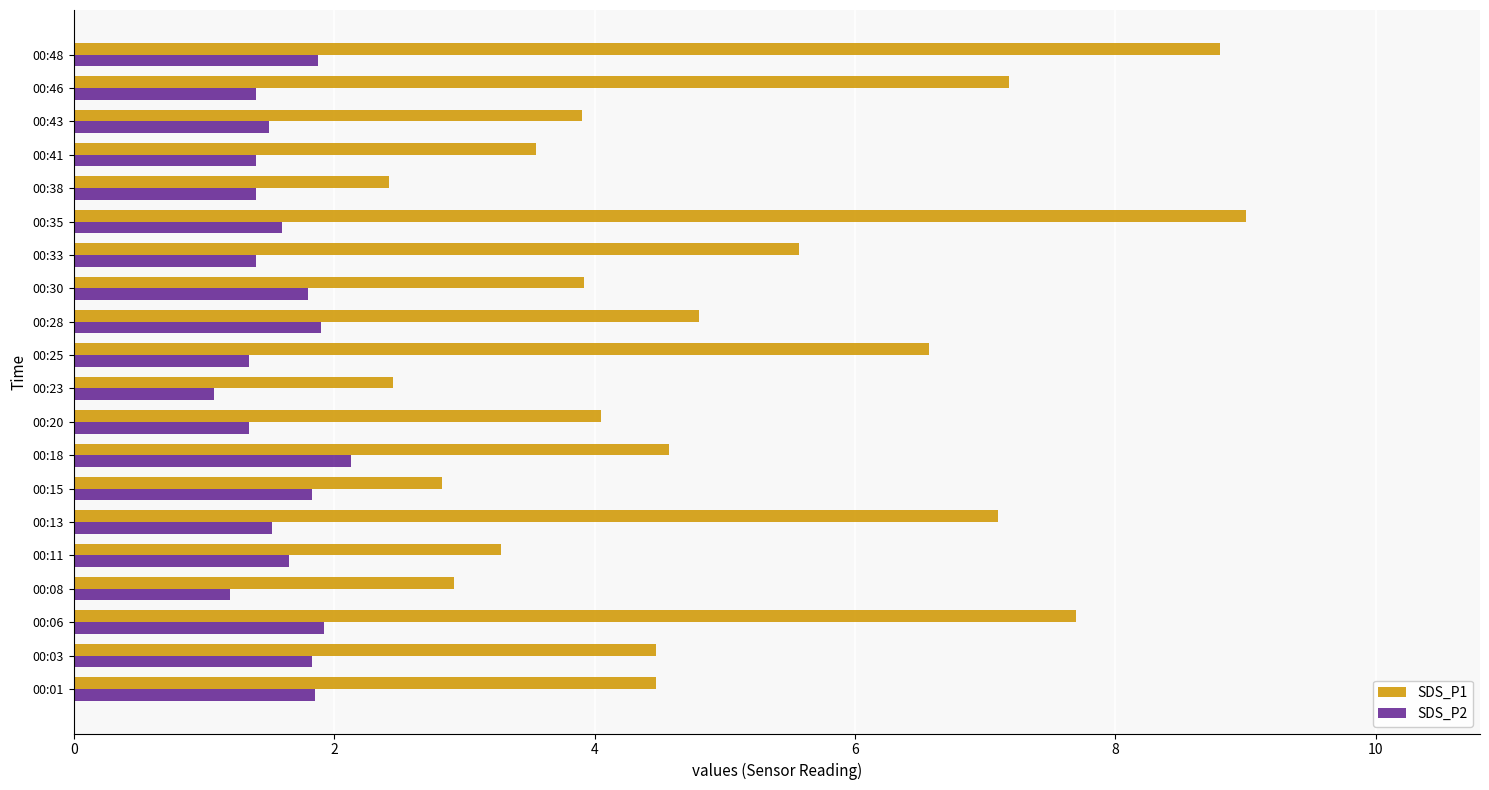

At how many categories does at least one series exceed 3?

16